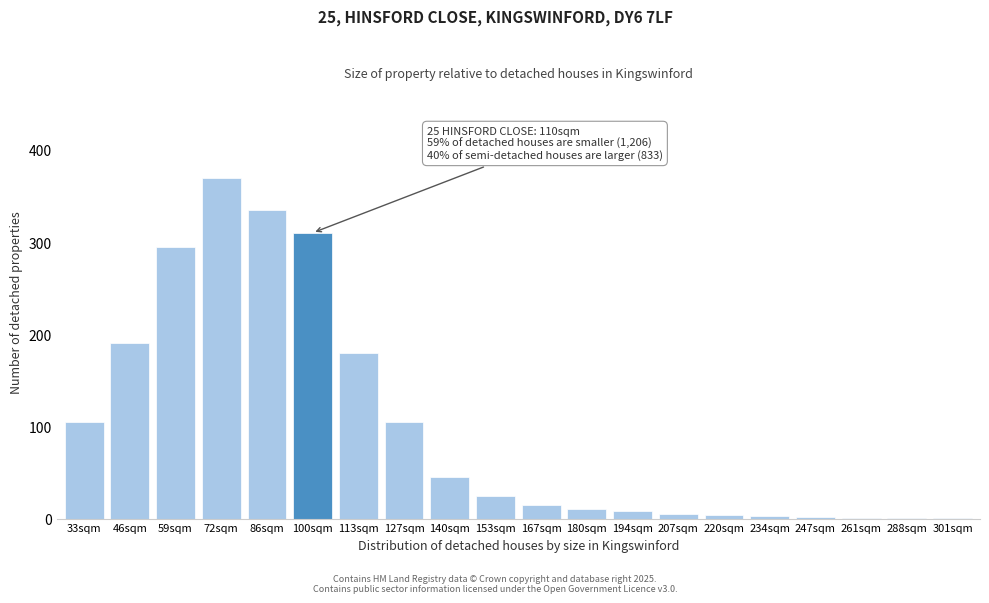

True or false: the data shows 1 at 261sqm.

True